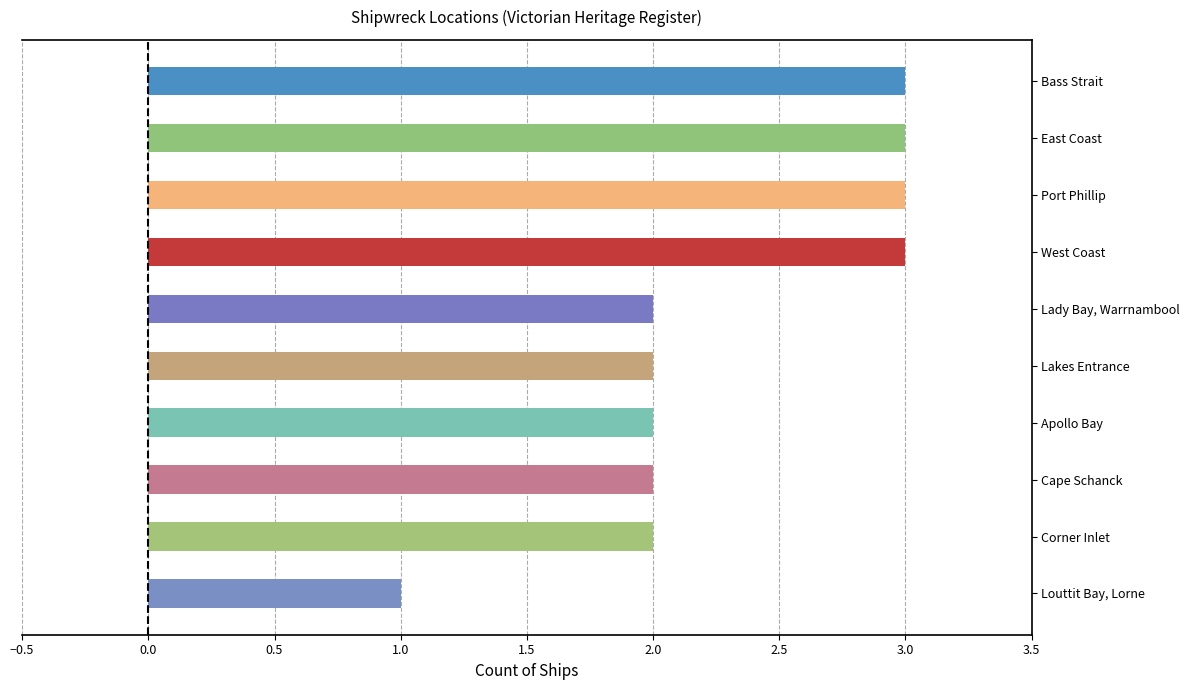

What is the difference between the maximum and minimum values?

2